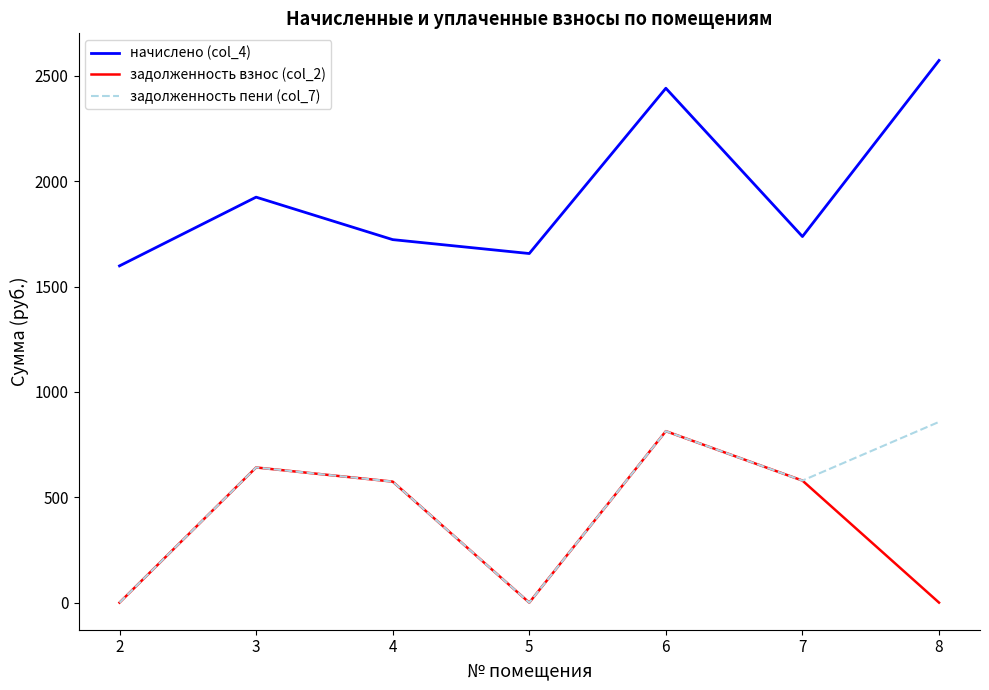

In начислено (col_4), how many points are lower than both neighbors (excluding endpoints)?

2